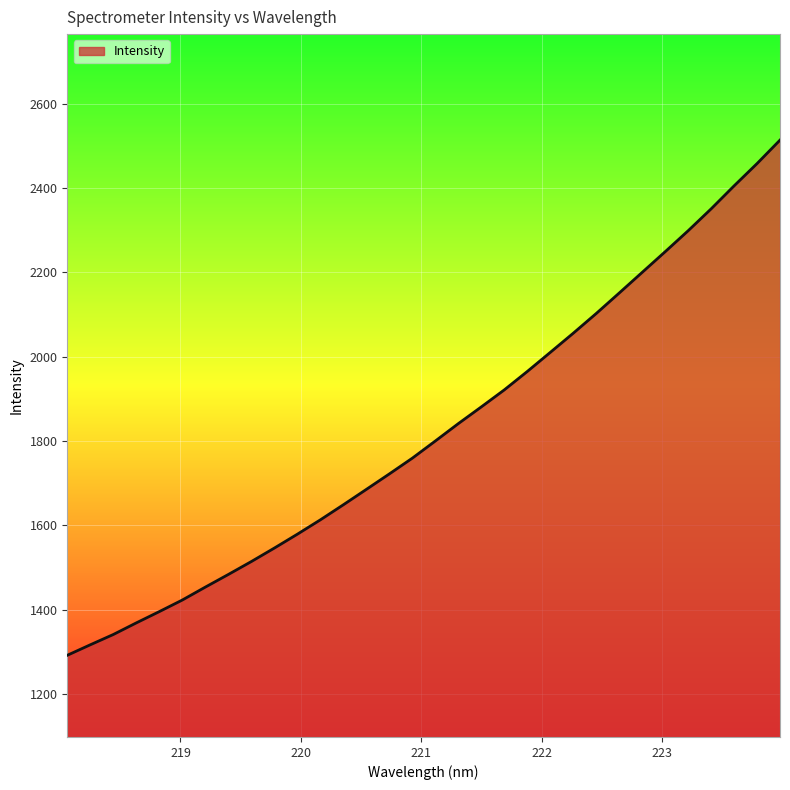

What is the difference between the maximum and minimum values?

1222.1